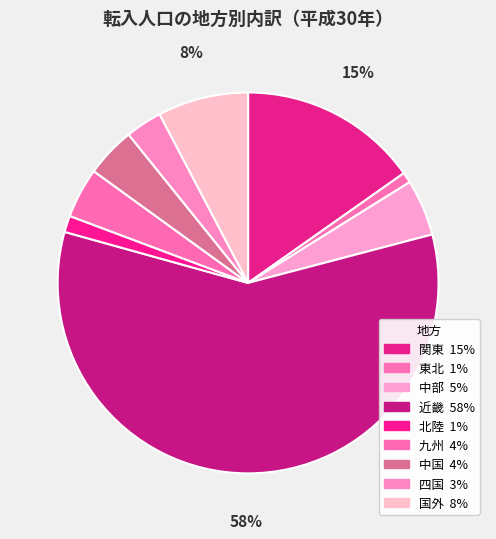

Which has a higher value, 関東 or 北陸?

関東